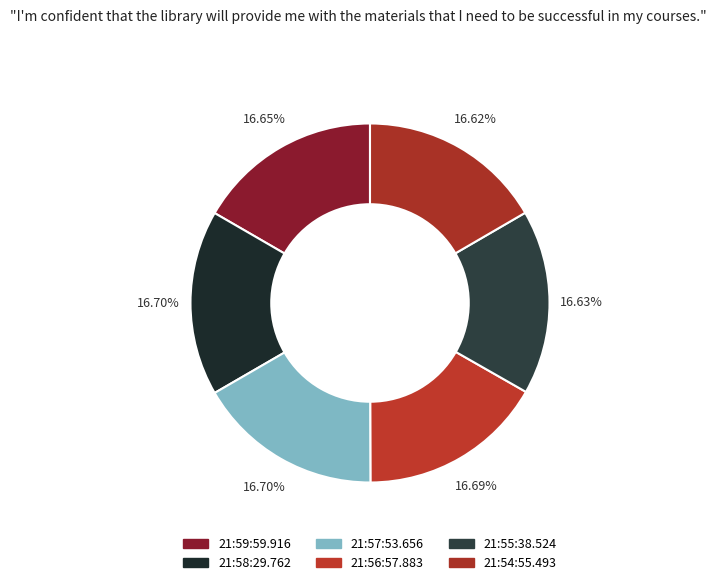

Rank the categories by value from highest to lowest.

21:58:29.762, 21:57:53.656, 21:56:57.883, 21:59:59.916, 21:55:38.524, 21:54:55.493